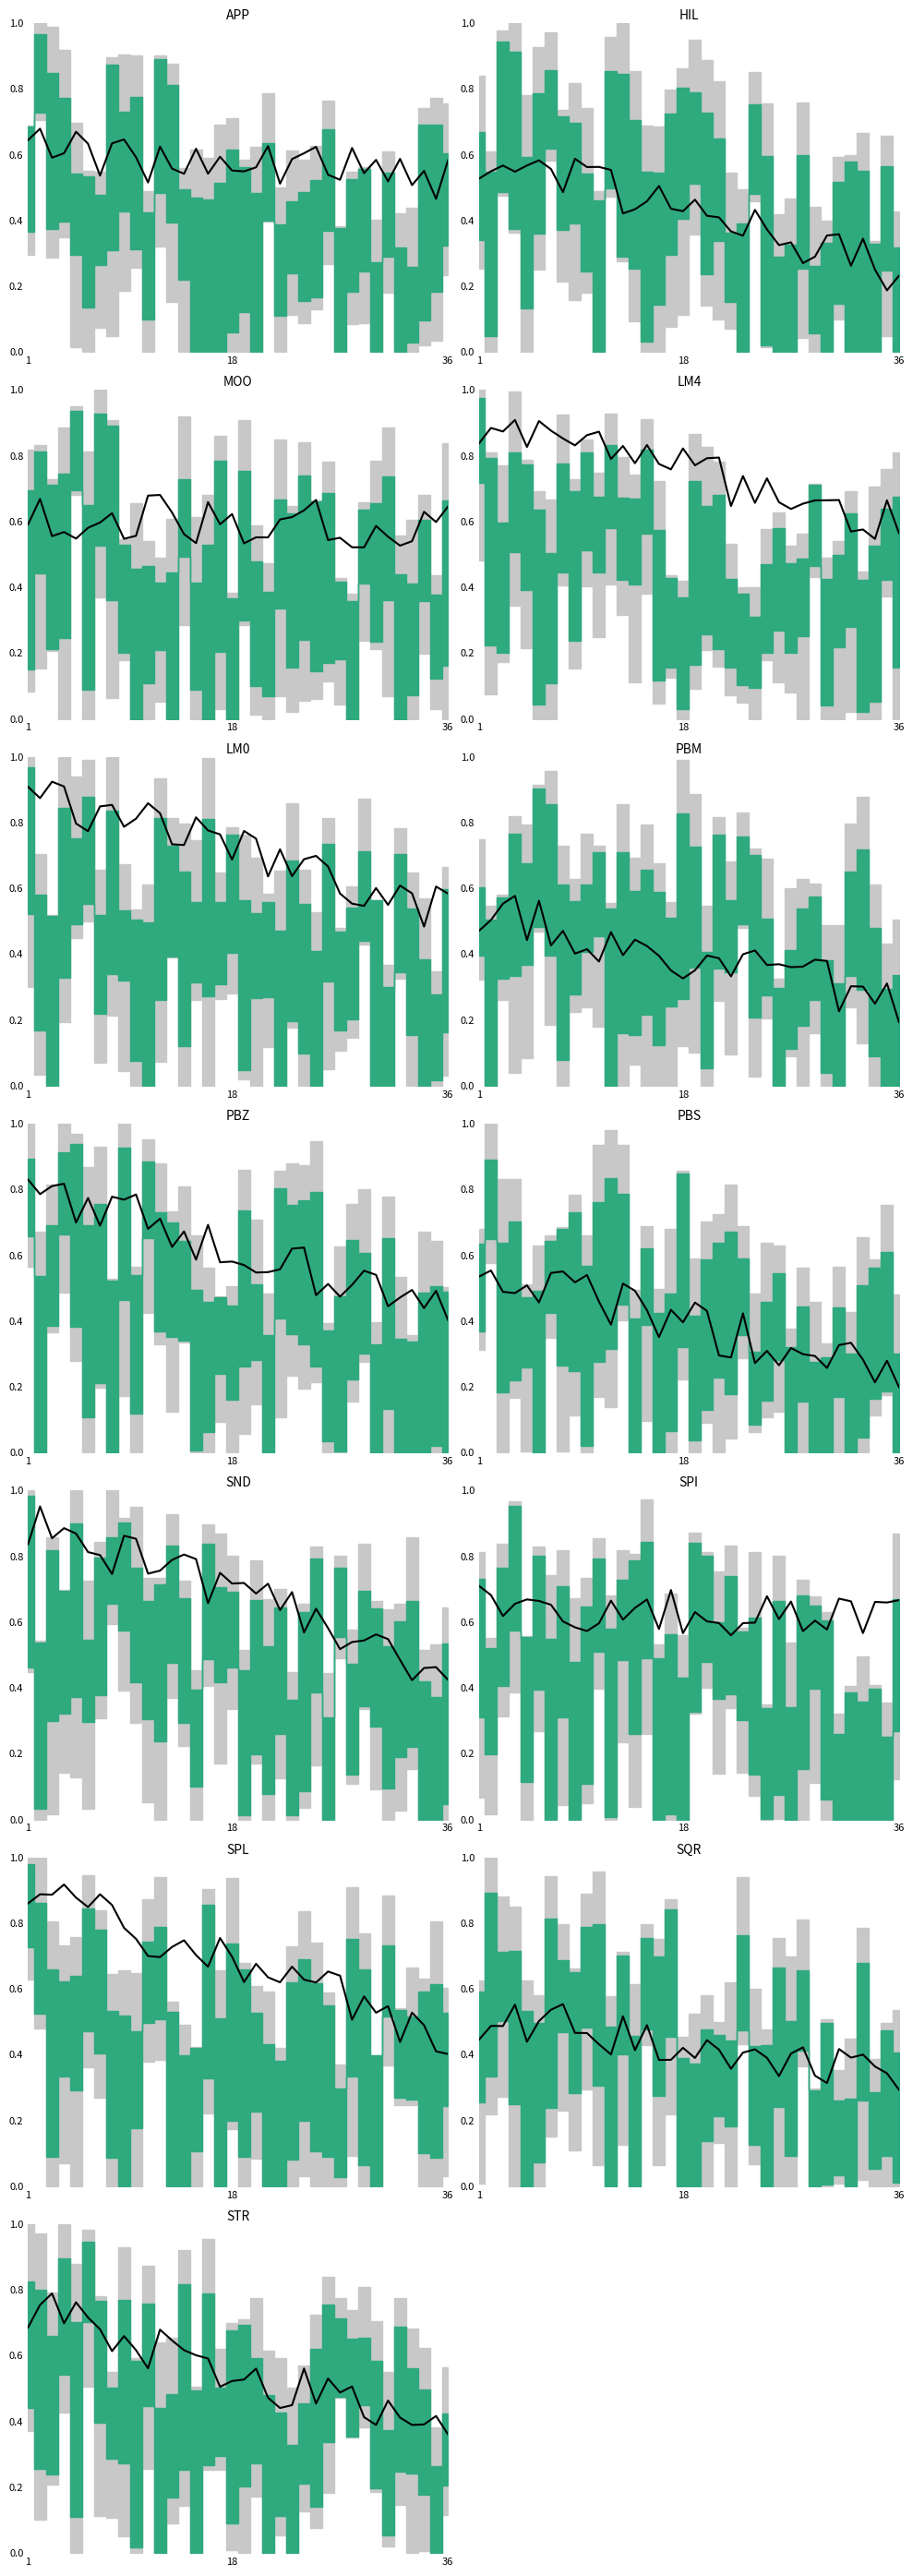

Is it true that the value at 16 is 0.2?

False